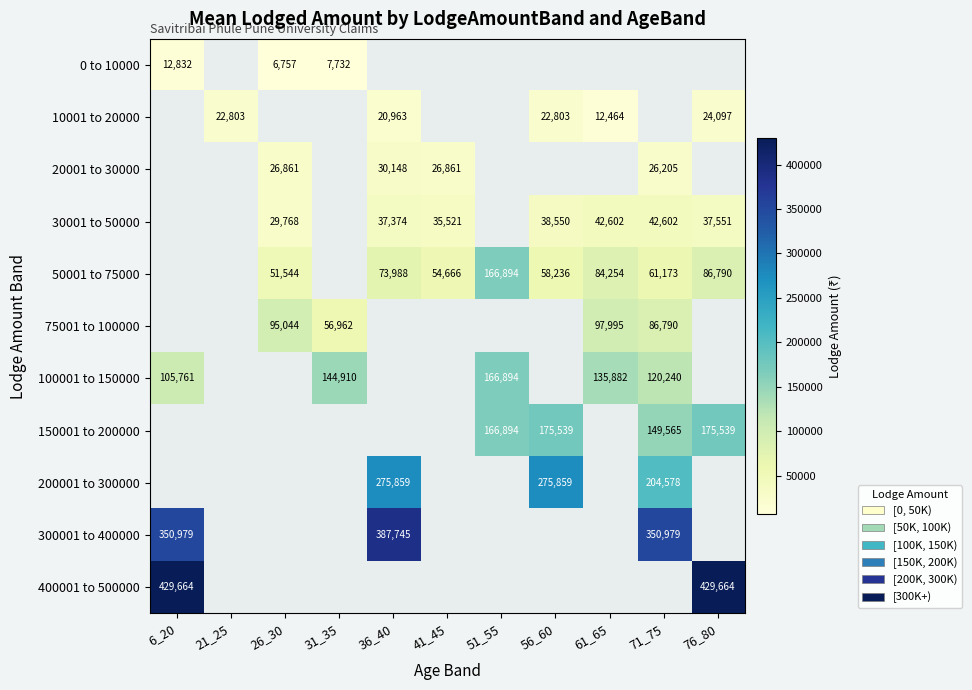

The 20001 to 30000 series shows 26861 at 41_45. True or false?

True